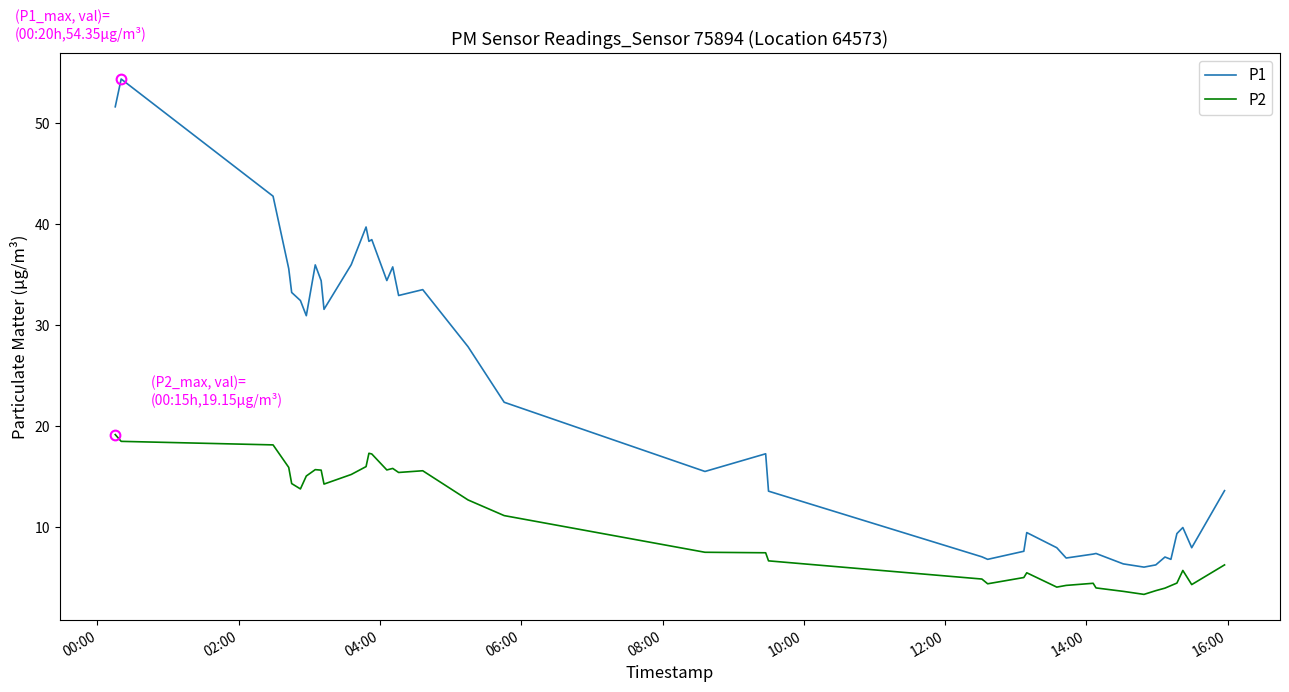

True or false: P2 and P1 cross at least once.

False